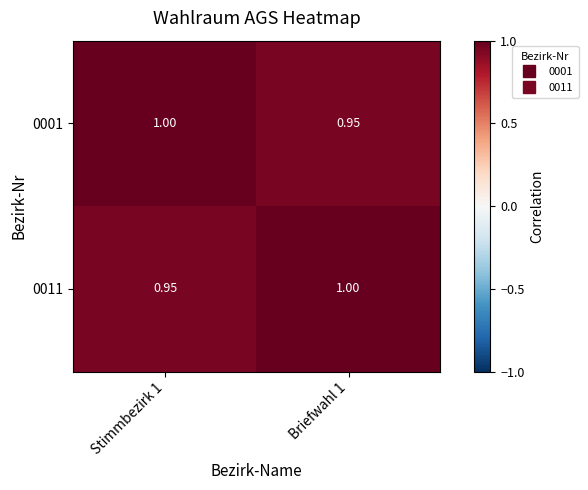

Is the value of 0001 at Briefwahl 1 greater than the value of 0011 at Briefwahl 1?

No